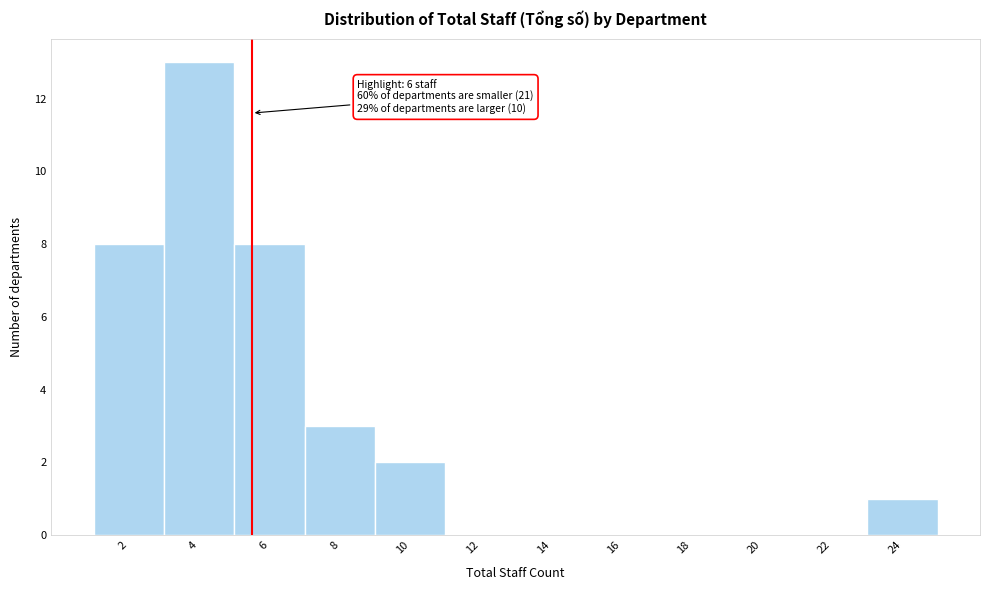

Reading left to right, transcribe all the data shown in this chart.

2=8	4=13	6=8	8=3	10=2	12=0	14=0	16=0	18=0	20=0	22=0	24=1